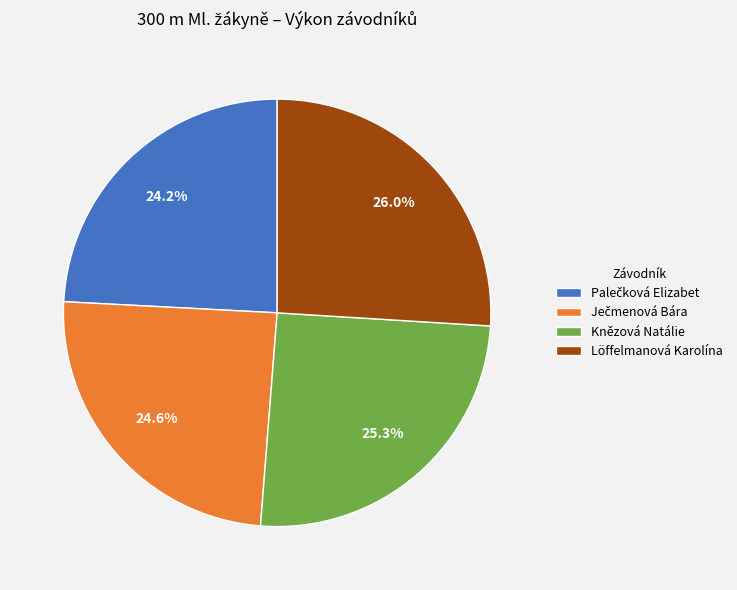

To the nearest percent, what portion does Knězová Natálie represent?

25%